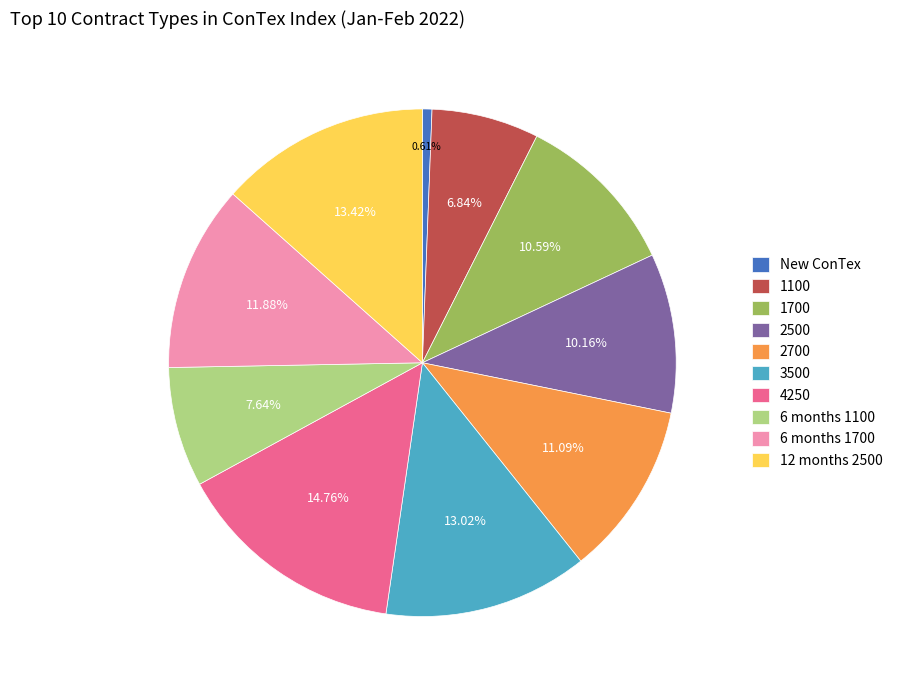

Does New ConTex represent more than half of the total?

No